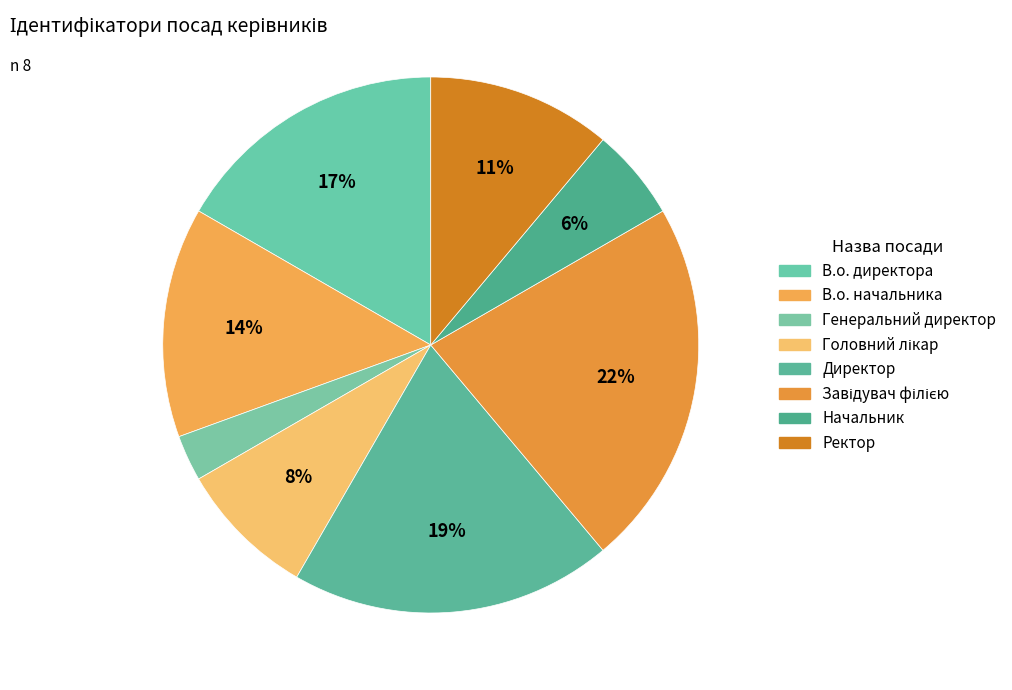

How many segments does this pie chart have?

8